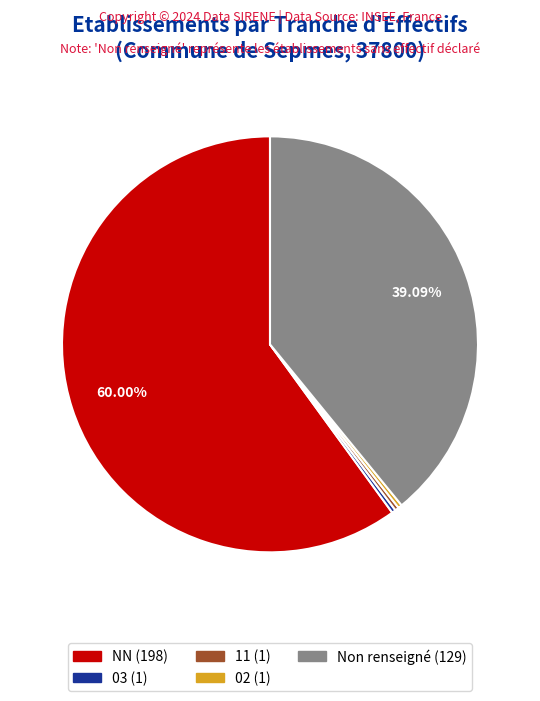

To the nearest percent, what is the difference between the largest and smallest slice percentages?

60%